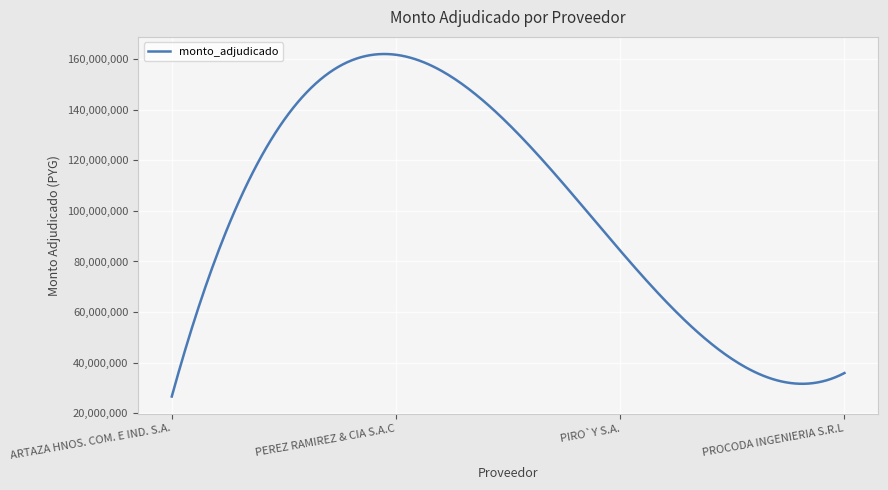

What is the difference between the maximum and minimum values?

135423095.6